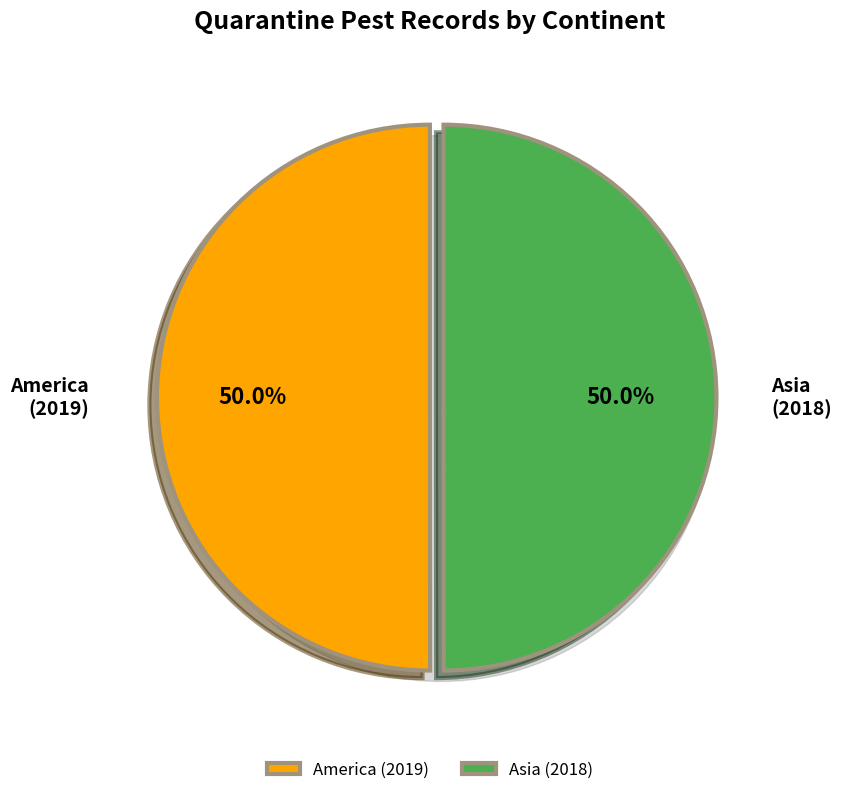

Count the number of slices in the pie.

2